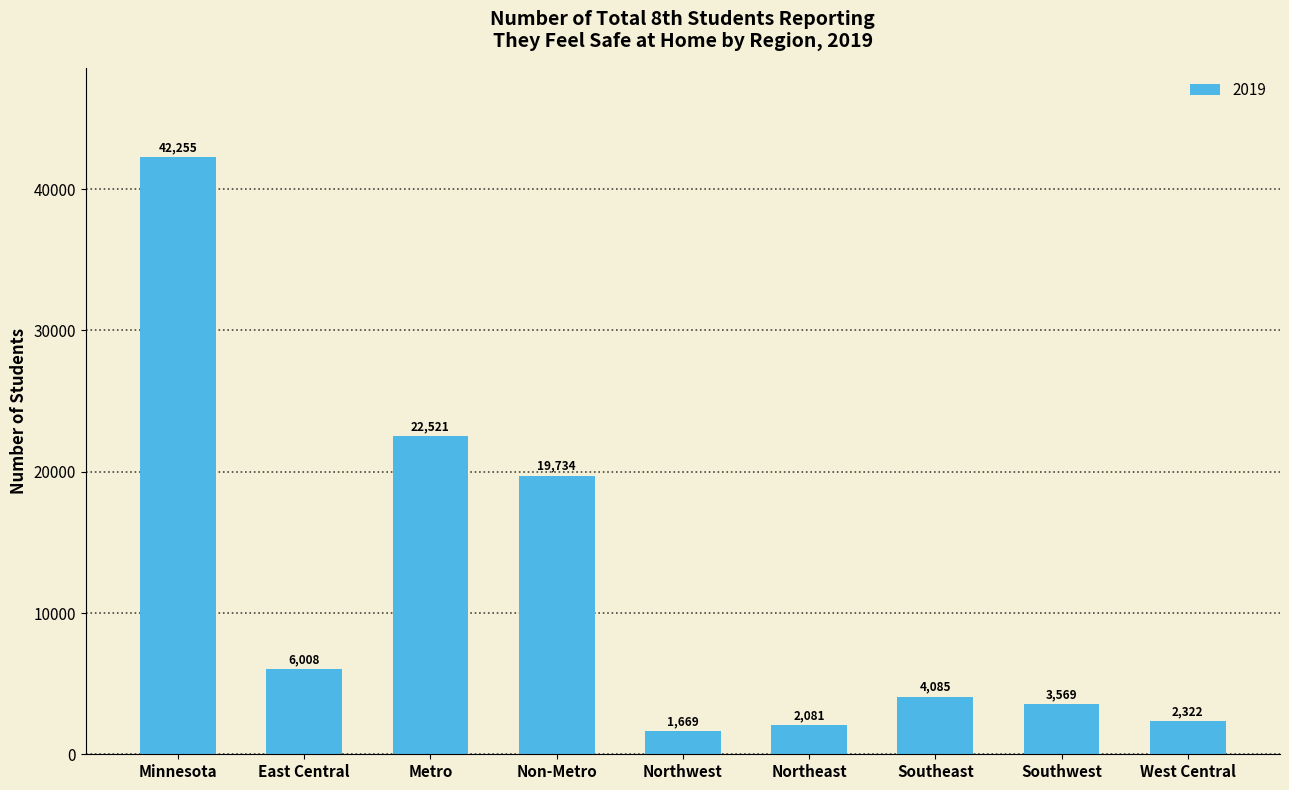

Reading right to left, transcribe all the data shown in this chart.

West Central=2322	Southwest=3569	Southeast=4085	Northeast=2081	Northwest=1669	Non-Metro=19734	Metro=22521	East Central=6008	Minnesota=42255